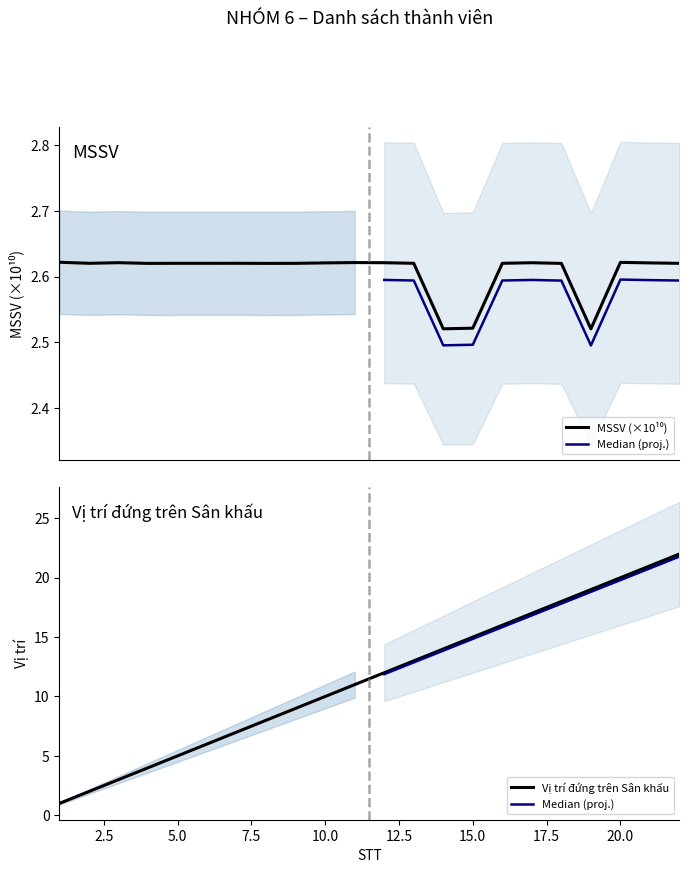

How many lines are shown in the chart?

2